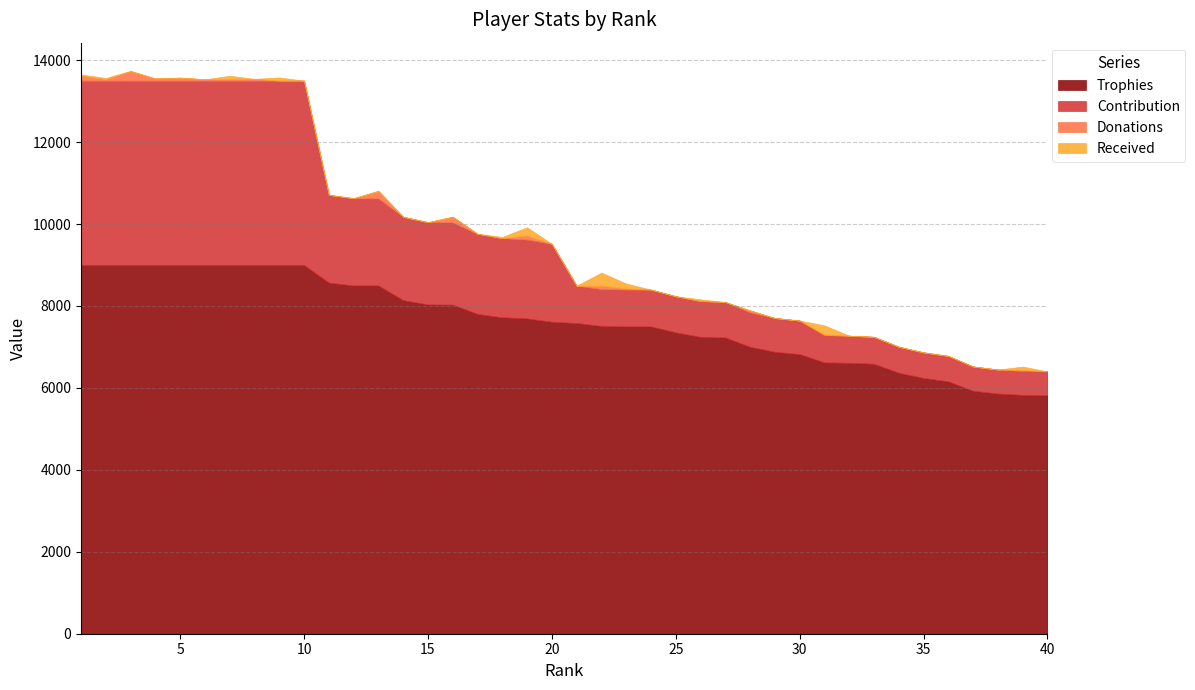

Reading left to right, what are all the values shown in this chart?

Trophies: 1=9000	2=9000	3=9000	4=9000	5=9000	6=9000	7=9000	8=9000	9=9000	10=9000	11=8571	12=8500	13=8500	14=8142	15=8037	16=8032	17=7805	18=7724	19=7696	20=7614	21=7584	22=7513	23=7500	24=7500	25=7356	26=7246	27=7230	28=7004	29=6881	30=6825	31=6621	32=6613	33=6589	34=6369	35=6243	36=6159	37=5930	38=5862	39=5829	40=5822
Contribution: 1=4500	2=4500	3=4500	4=4500	5=4500	6=4500	7=4500	8=4500	9=4500	10=4500	11=2142	12=2125	13=2125	14=2035	15=2009	16=2008	17=1951	18=1931	19=1924	20=1903	21=910	22=901	23=900	24=900	25=882	26=869	27=867	28=840	29=825	30=819	31=662	32=661	33=658	34=636	35=624	36=615	37=593	38=586	39=582	40=582
Donations: 1=122	2=36	3=231	4=54	5=74	6=34	7=40	8=46	9=0	10=0	11=0	12=8	13=174	14=0	15=0	16=139	17=8	18=0	19=101	20=0	21=0	22=82	23=28	24=0	25=0	26=8	27=0	28=49	29=0	30=0	31=20	32=0	33=0	34=0	35=0	36=10	37=0	38=0	39=30	40=0
Received: 1=30	2=30	3=10	4=0	5=0	6=0	7=80	8=0	9=80	10=0	11=0	12=0	13=20	14=0	15=0	16=0	17=0	18=30	19=200	20=0	21=0	22=320	23=120	24=0	25=0	26=40	27=0	28=0	29=0	30=0	31=224	32=0	33=0	34=0	35=0	36=0	37=0	38=0	39=80	40=0